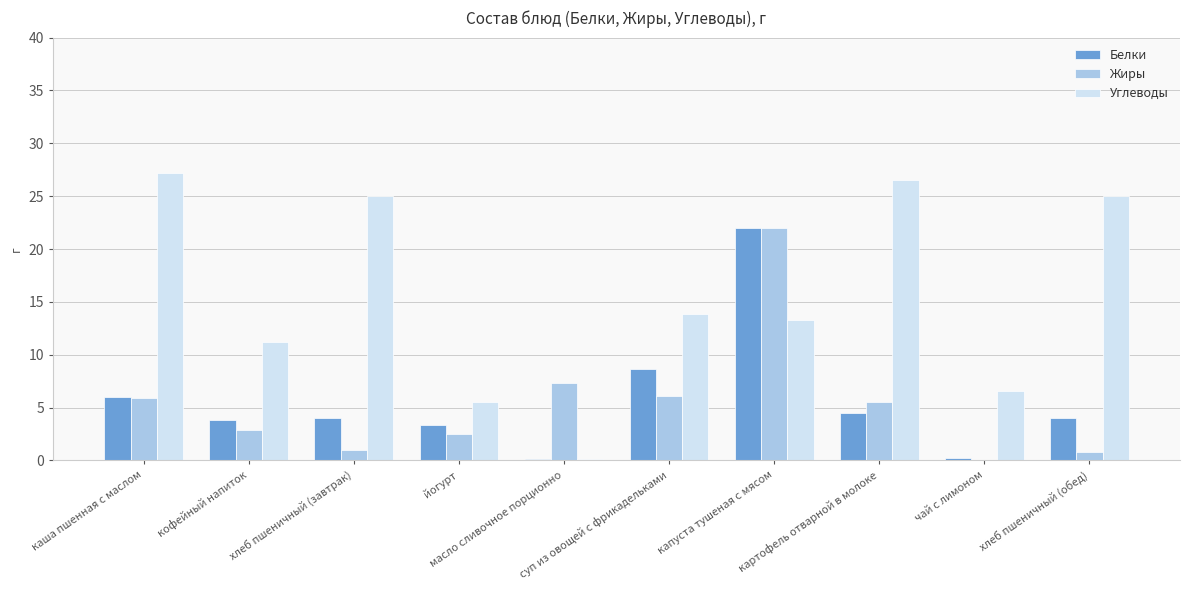

Which series has the largest total across all categories?

Углеводы